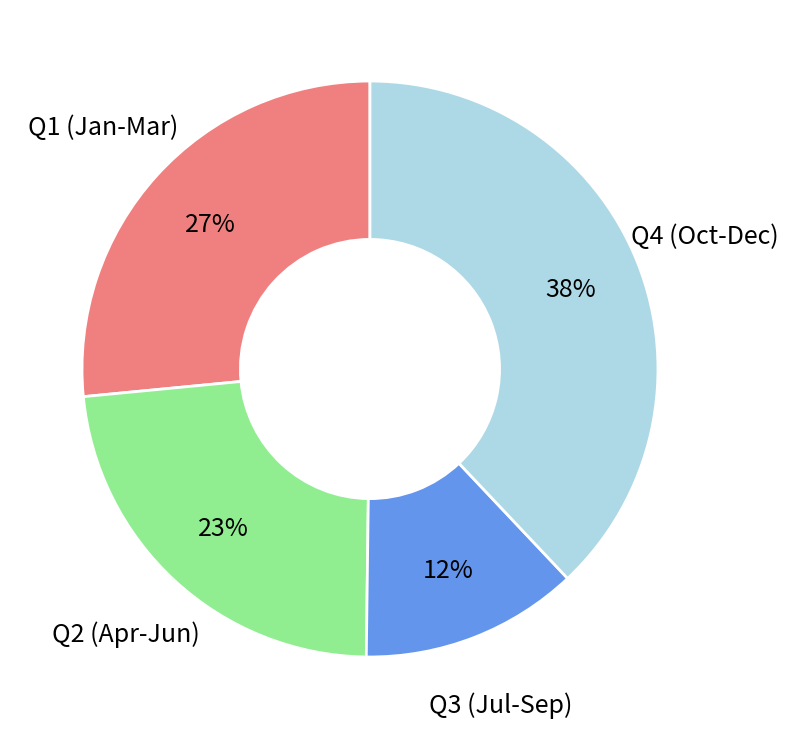

True or false: Q1 (Jan-Mar) accounts for 27% of the total.

True